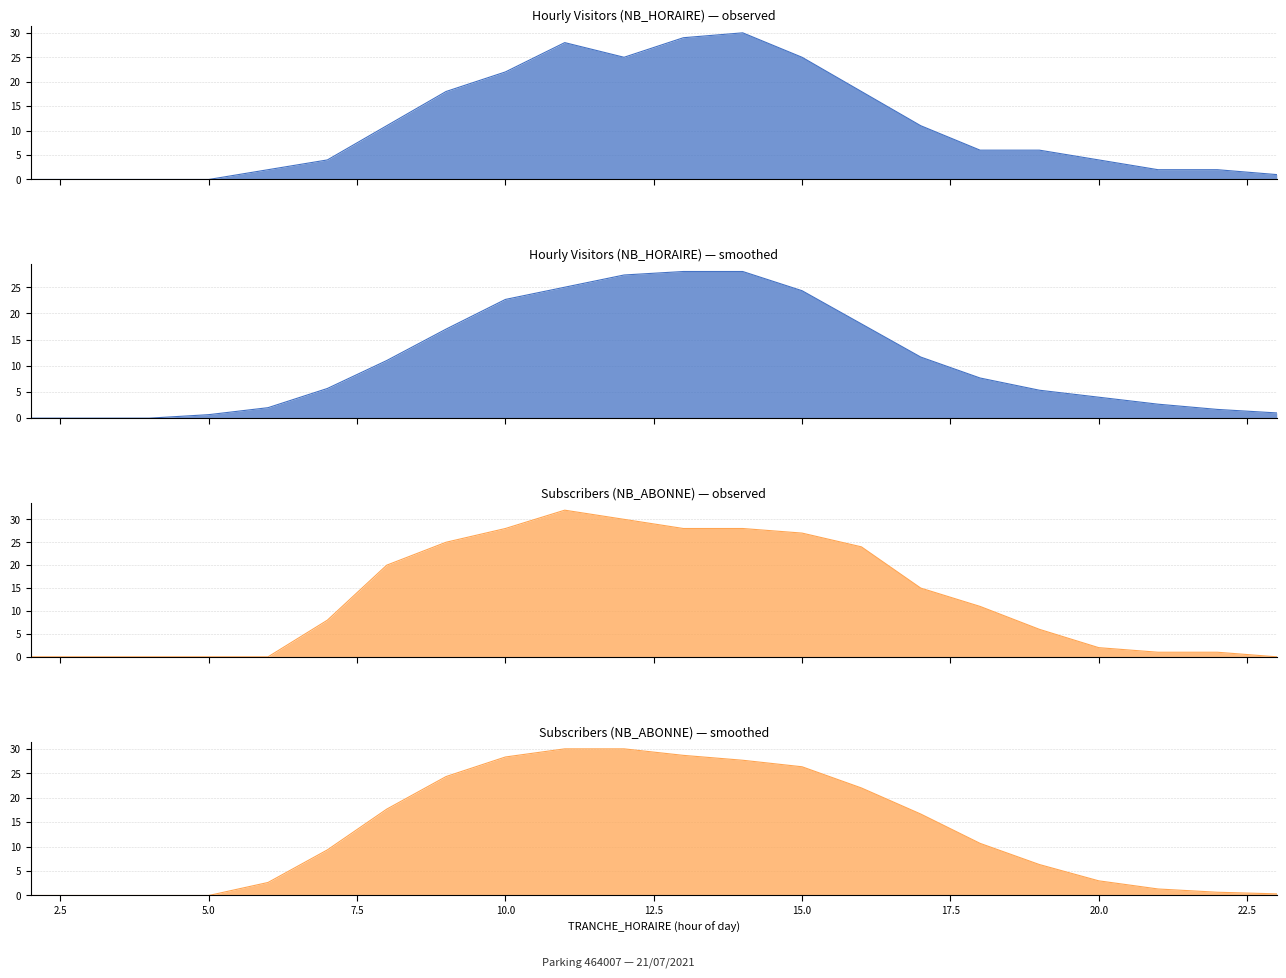

The value of NB_HORAIRE at 9 is 6. True or false?

False